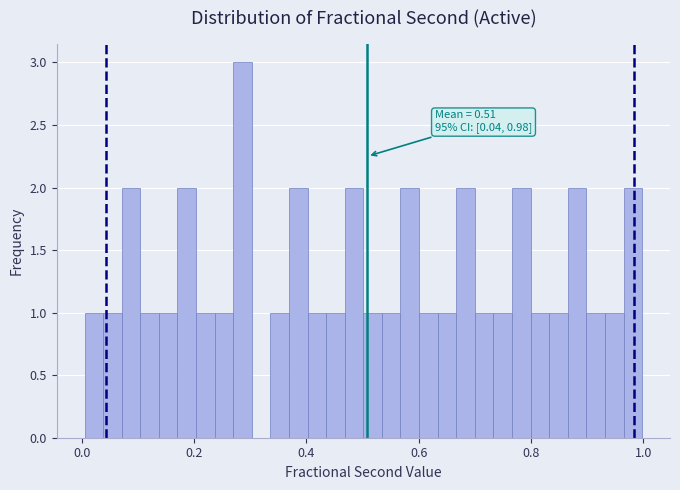

Around what value on the x-axis is the tallest bar? Give the approximate position of its centre, as read against the axis.

0.28